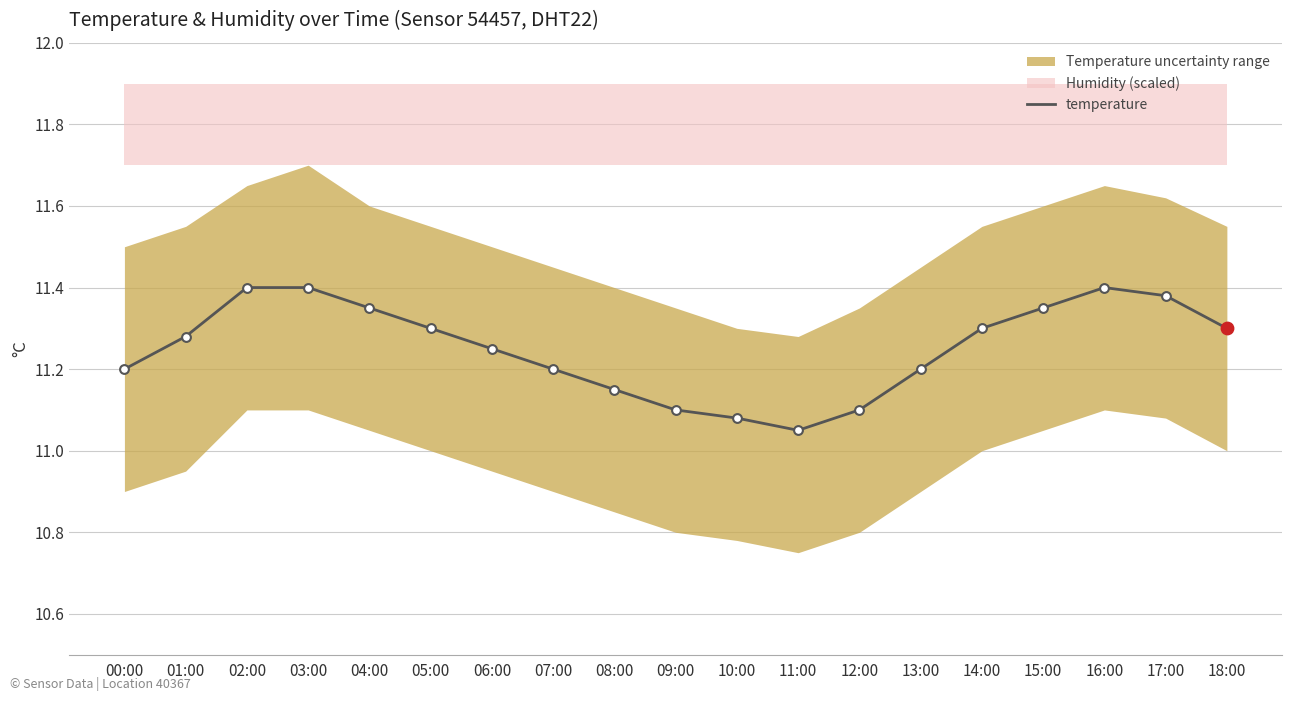

Which has a higher value, 13:00 or 11:00?

13:00